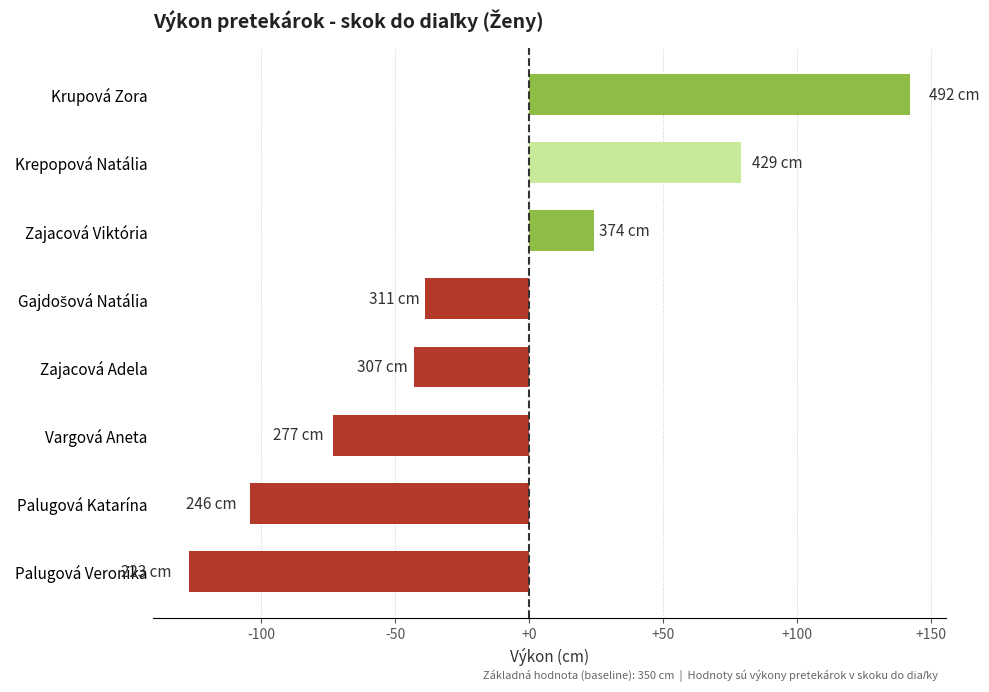

What is the difference between the second highest and minimum values?

206